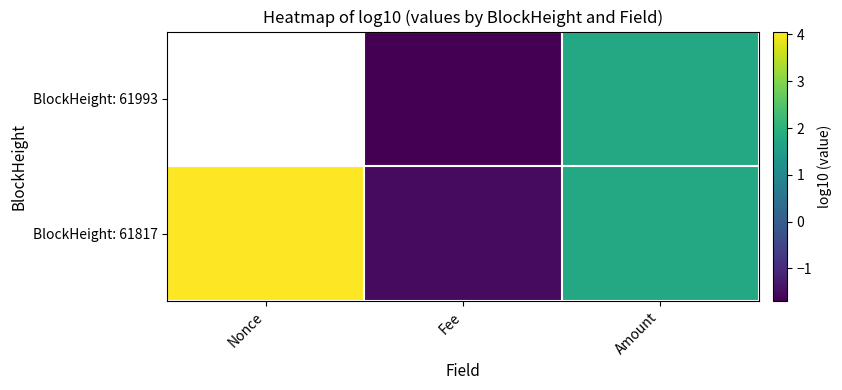

Is it true that BlockHeight: 61817 equals 1.8 at Amount?

True